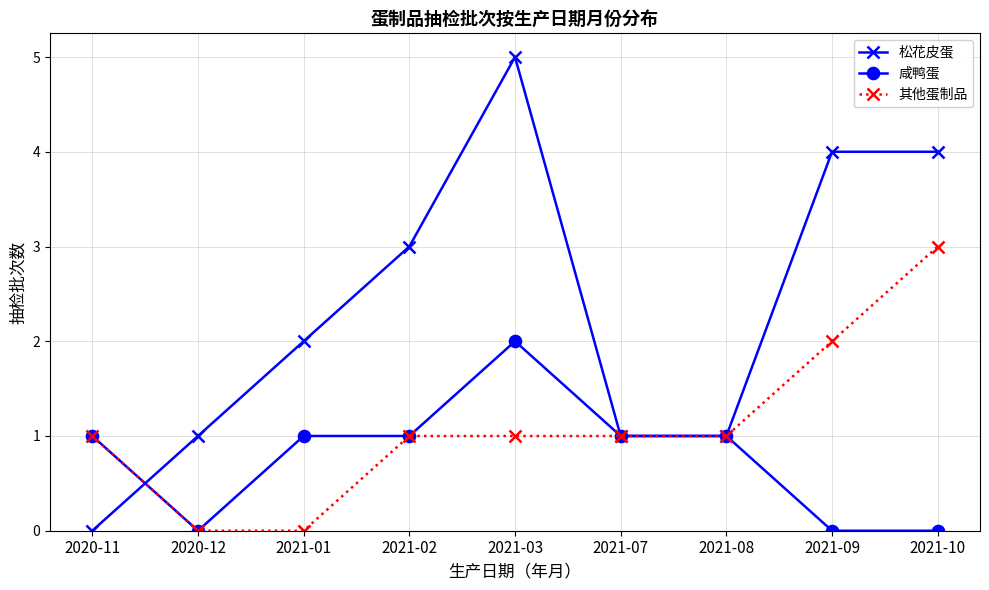

Reading right to left, extract all data points from this chart.

松花皮蛋: 2021-10=4	2021-09=4	2021-08=1	2021-07=1	2021-03=5	2021-02=3	2021-01=2	2020-12=1	2020-11=0
咸鸭蛋: 2021-10=0	2021-09=0	2021-08=1	2021-07=1	2021-03=2	2021-02=1	2021-01=1	2020-12=0	2020-11=1
其他蛋制品: 2021-10=3	2021-09=2	2021-08=1	2021-07=1	2021-03=1	2021-02=1	2021-01=0	2020-12=0	2020-11=1